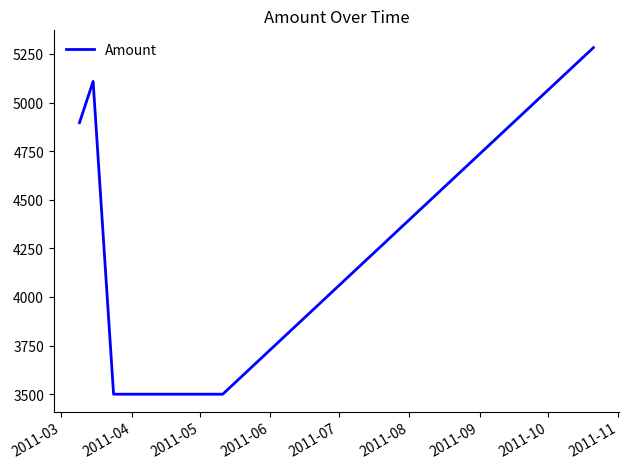

What is the greatest value displayed?

5282.3